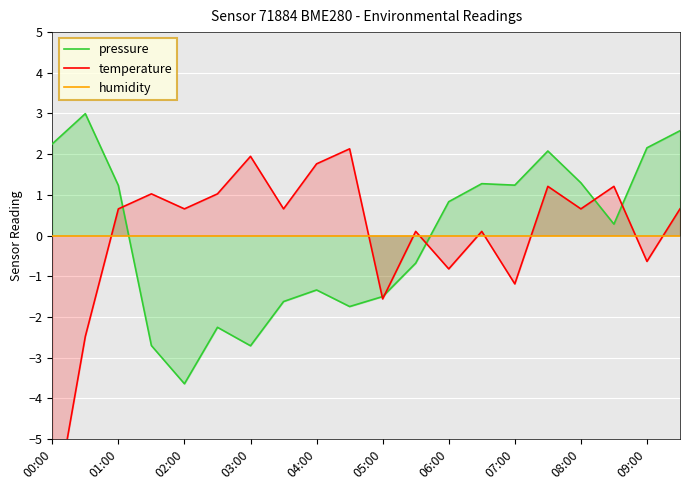

What is the difference between the maximum and minimum values in the temperature series?

9.2